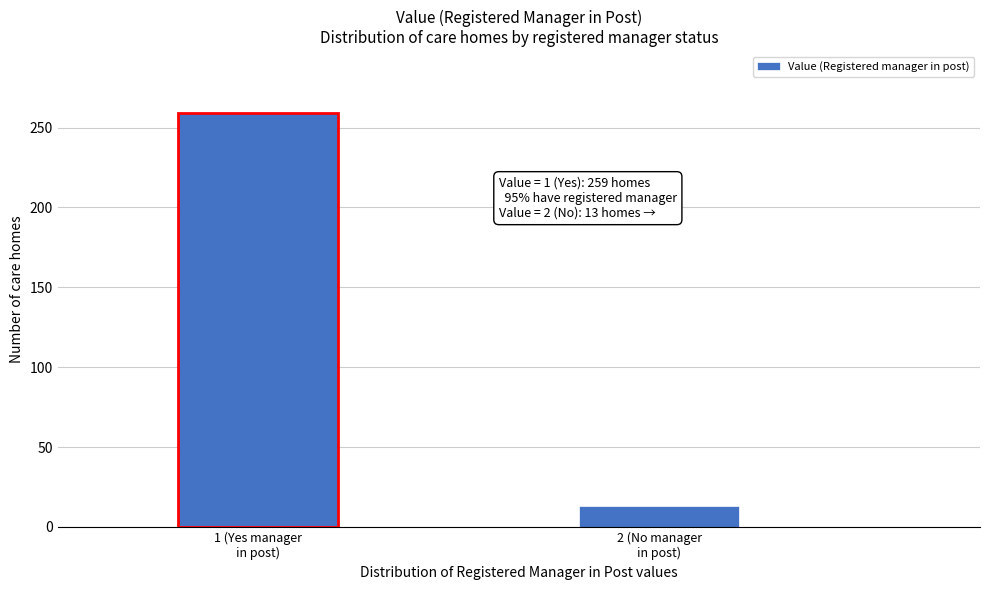

Reading left to right, extract all data points from this chart.

259	13